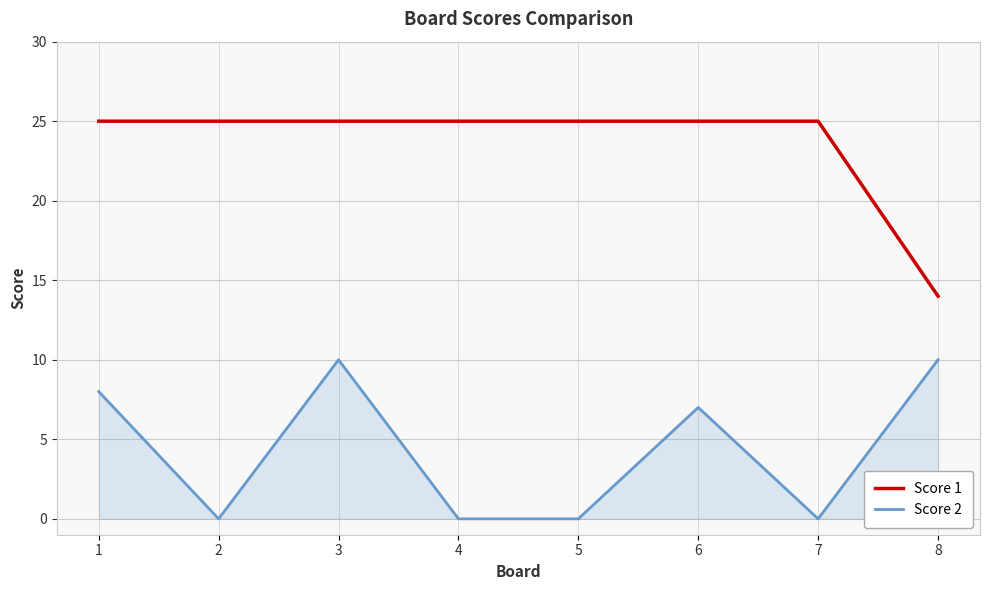

What is the maximum value for Score 1?

25